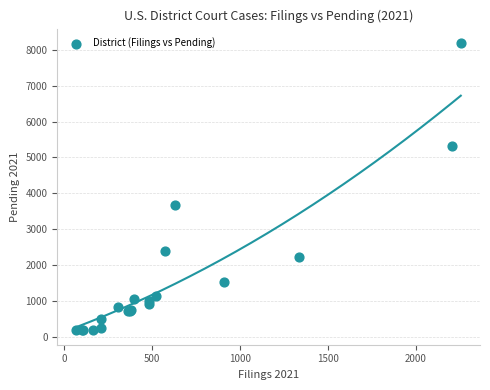

What Y value in the scatter plot is closest to 4184?

3680